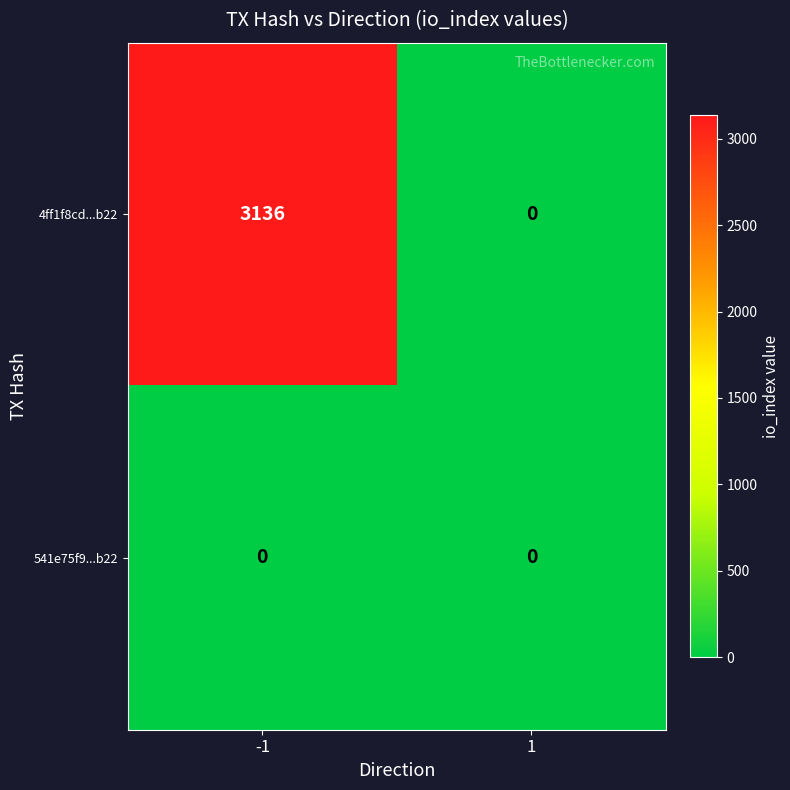

Reading right to left, list all the values displayed in this chart.

4ff1f8cd...b22: 1=0	-1=3136
541e75f9...b22: 1=0	-1=0